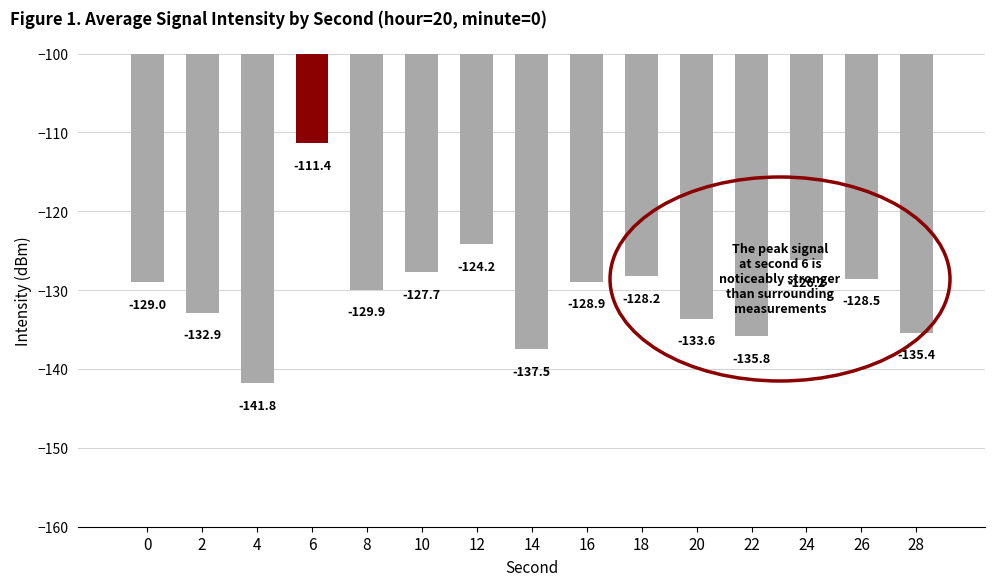

Between 4 and 14, which is larger?

14